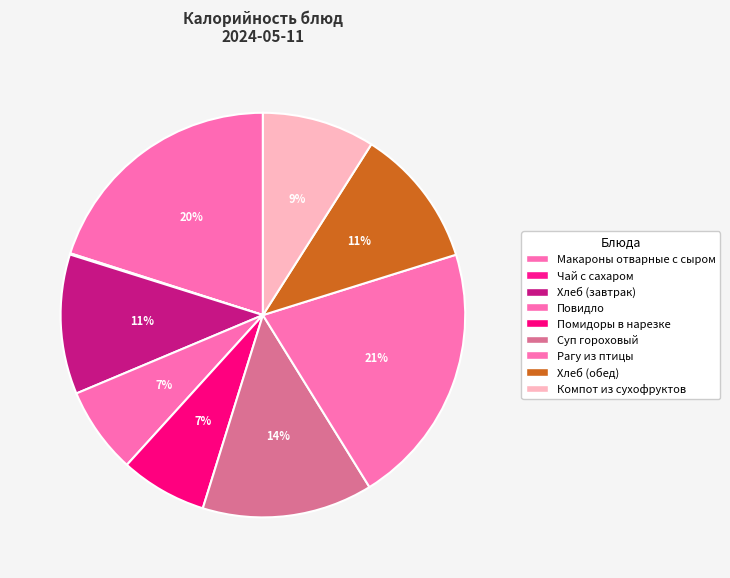

Which slice is the largest?

Рагу из птицы